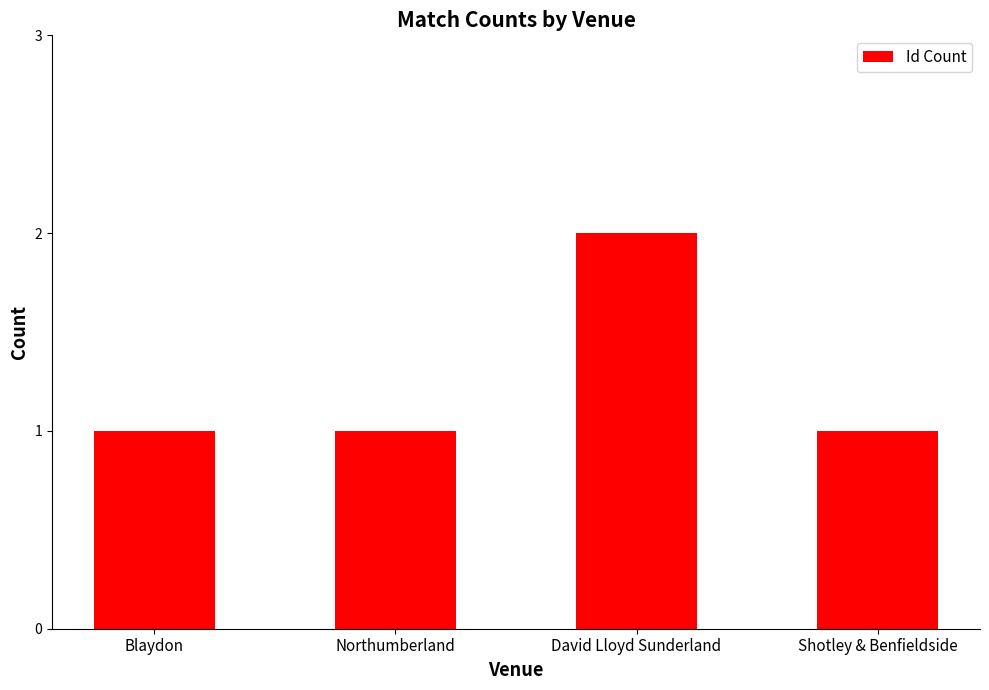

What is the ratio of the value at Blaydon to the value at David Lloyd Sunderland?

0.5